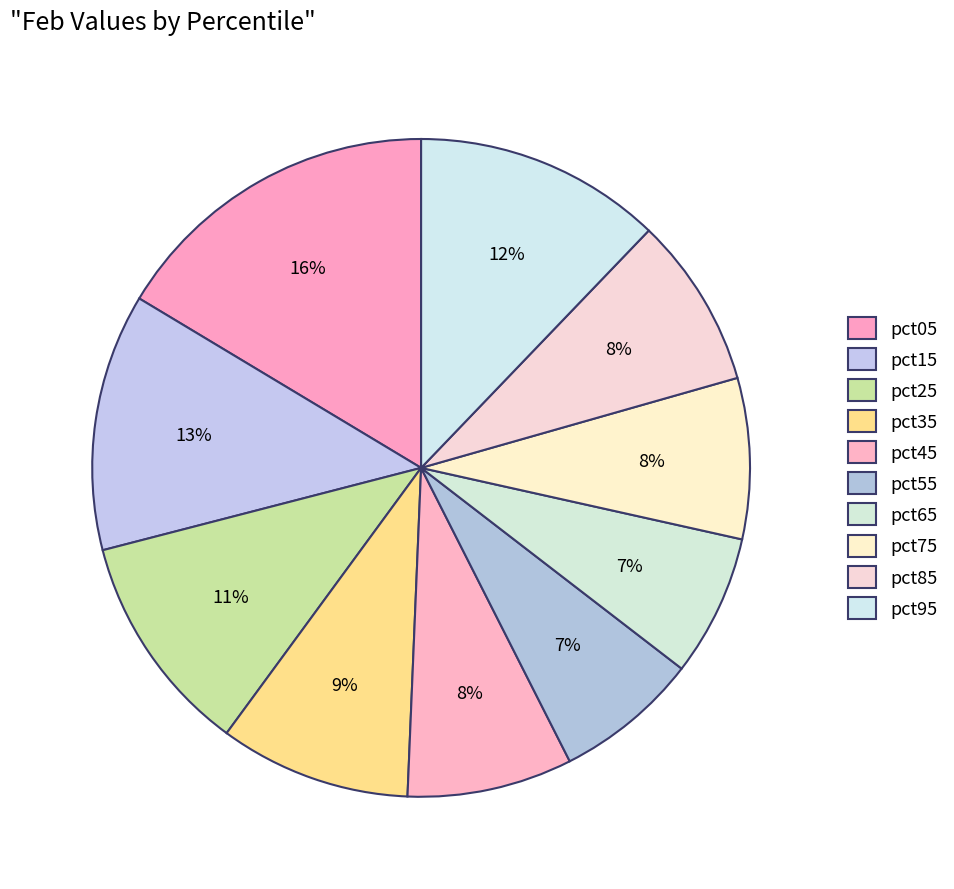

How many segments does this pie chart have?

10